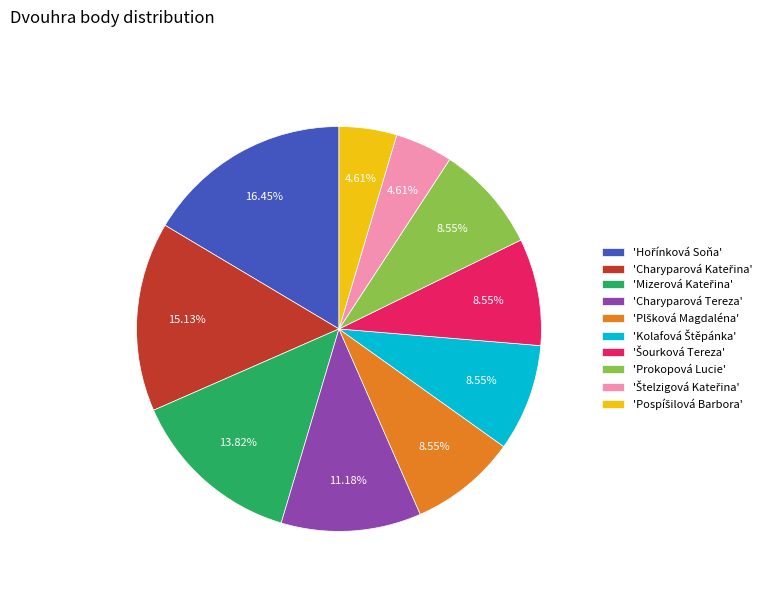

Is there any slice that represents more than half of the pie?

No